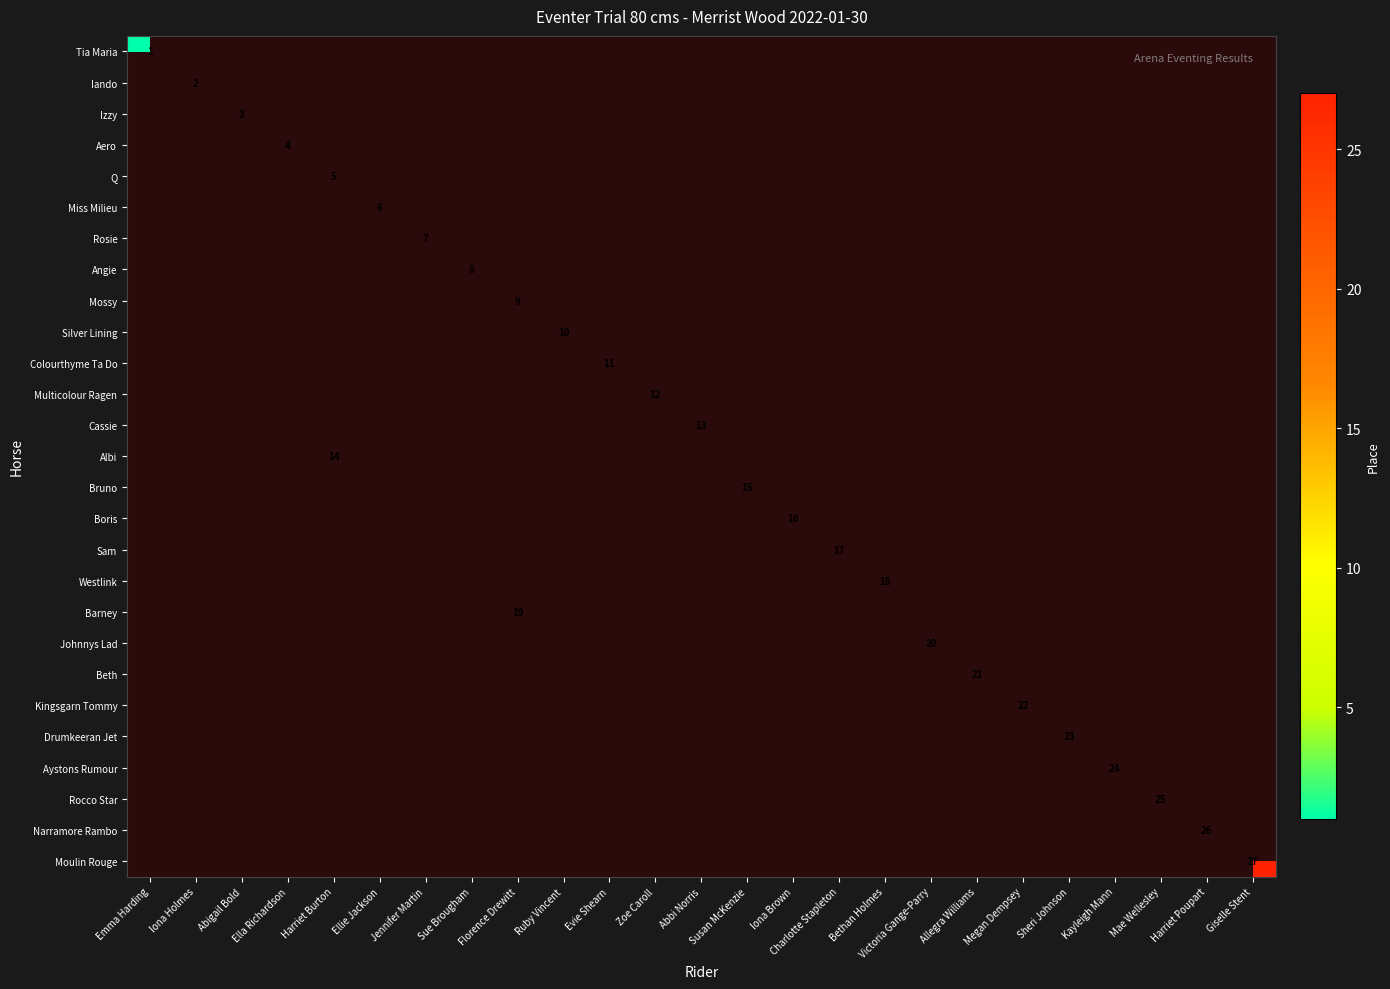

At how many categories does at least one series exceed 23?

4